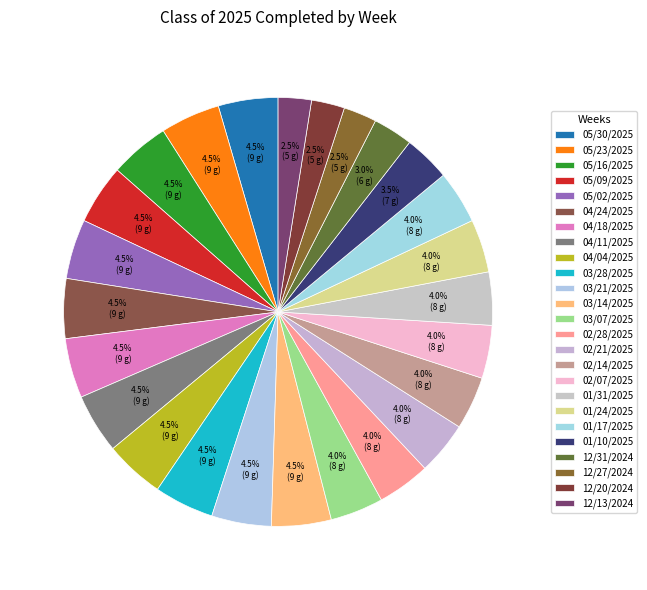

What portion of the pie excludes 03/14/2025?

95.5%